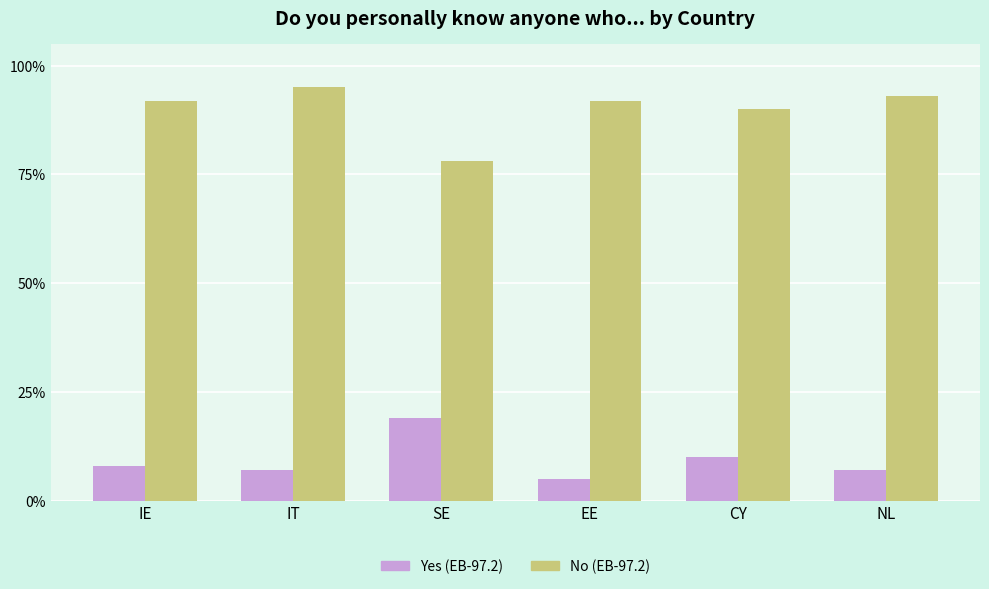

True or false: No (EB-97.2) has a value of 0.2 at CY.

False